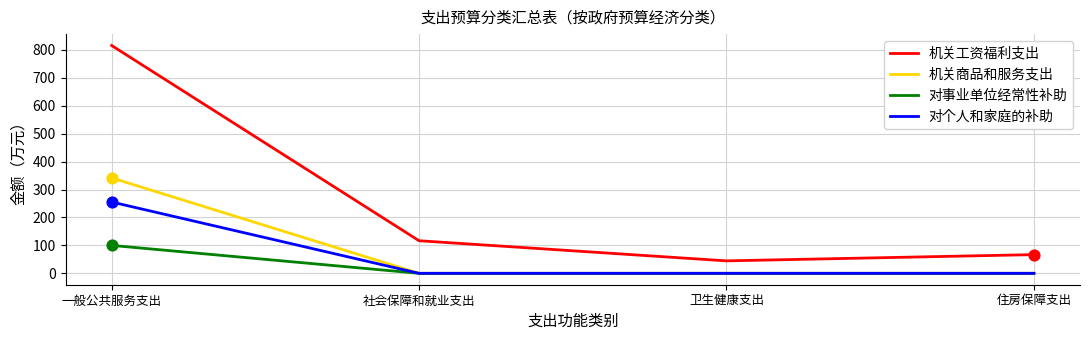

Which series has the largest total across all categories?

机关工资福利支出